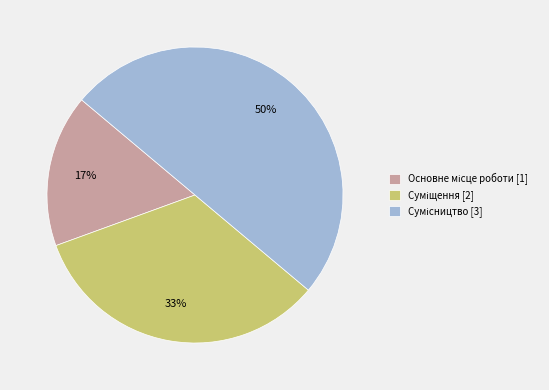

To the nearest percent, what is the difference between the largest and smallest slice percentages?

33%